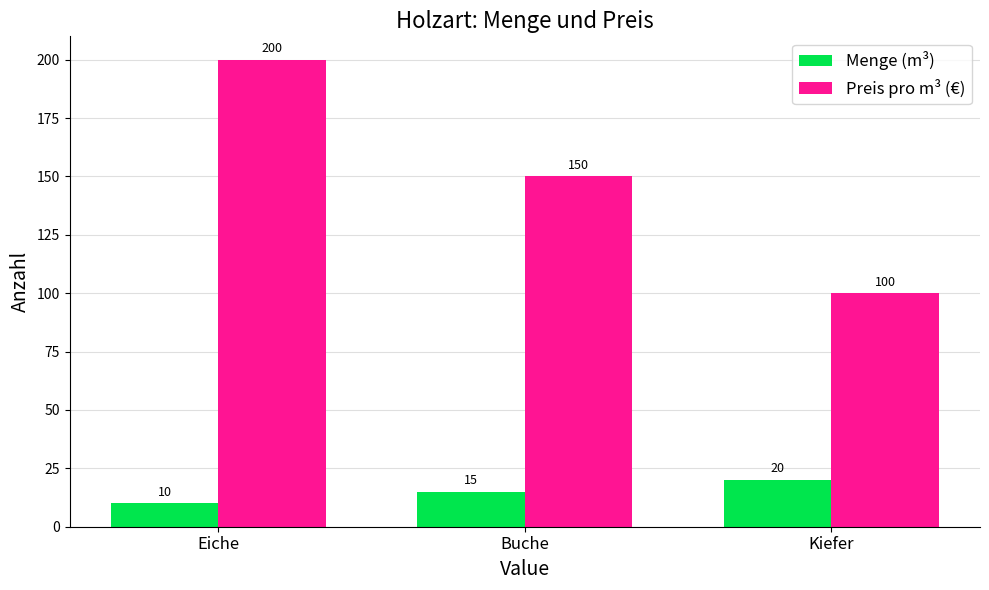

List the series in order of their overall mean, highest first.

Preis pro m³ (€), Menge (m³)